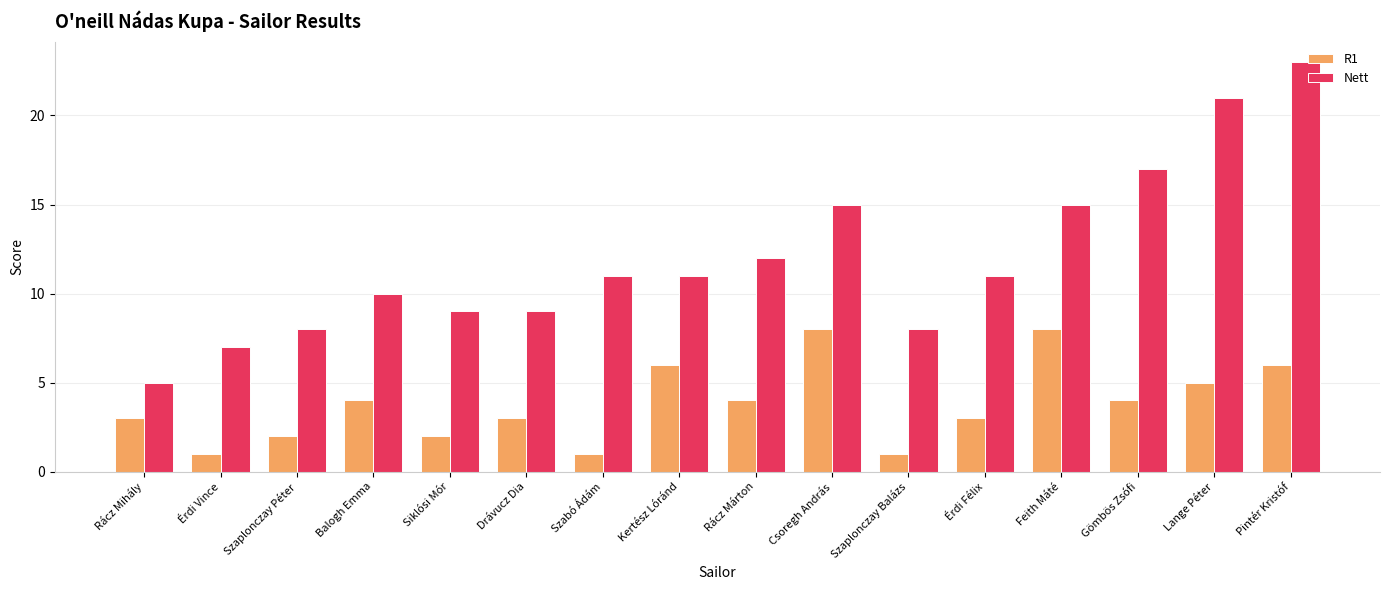

Read the Nett value at Érdi Vince.

7